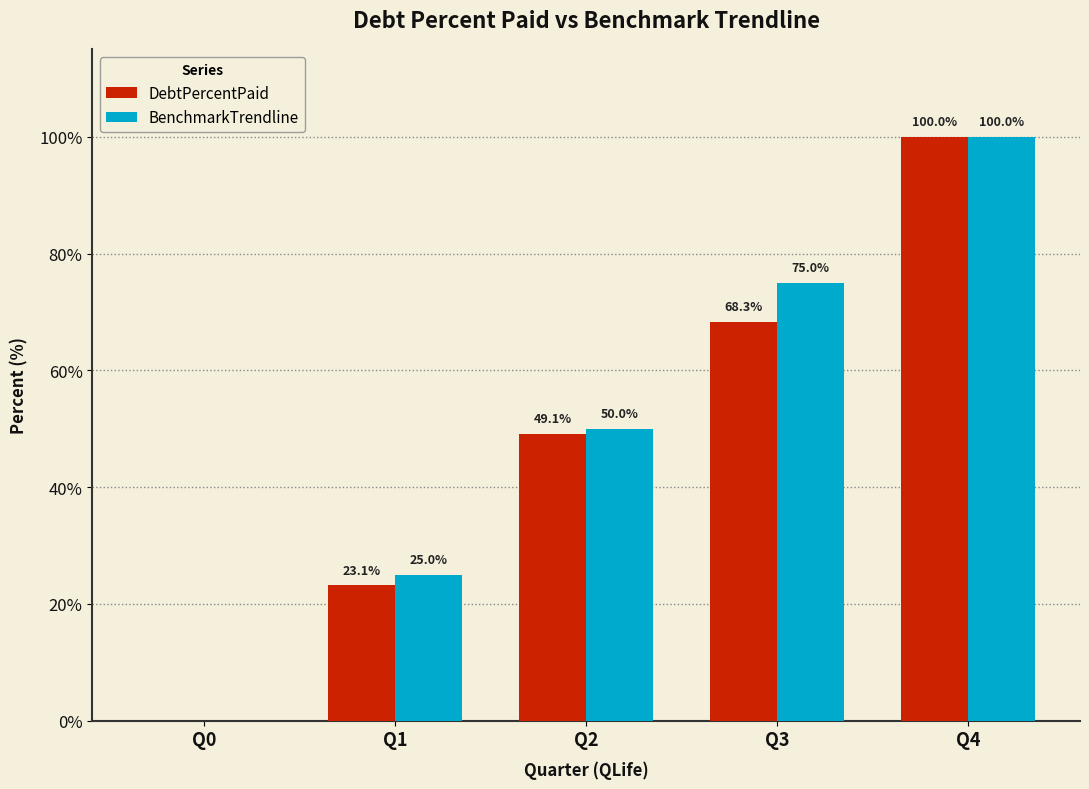

The BenchmarkTrendline series shows -34.5 at Q0. True or false?

False